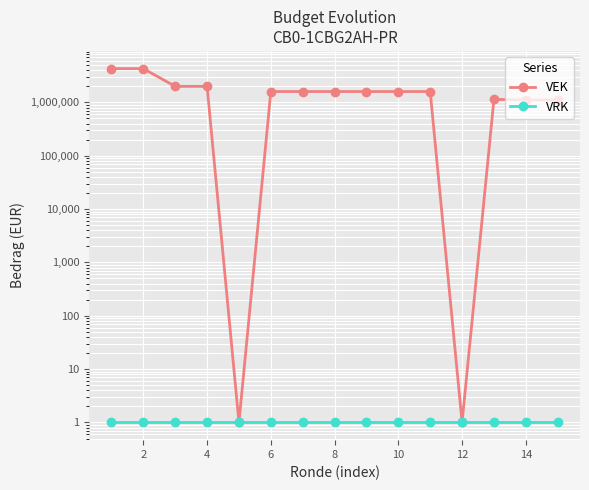

Reading right to left, what are all the values shown in this chart?

VEK: 1109151	1109151	1140915	1	1600000	1600000	1600000	1600000	1600000	1600000	1	2000000	2000000	4300000	4300000
VRK: 1	1	1	1	1	1	1	1	1	1	1	1	1	1	1